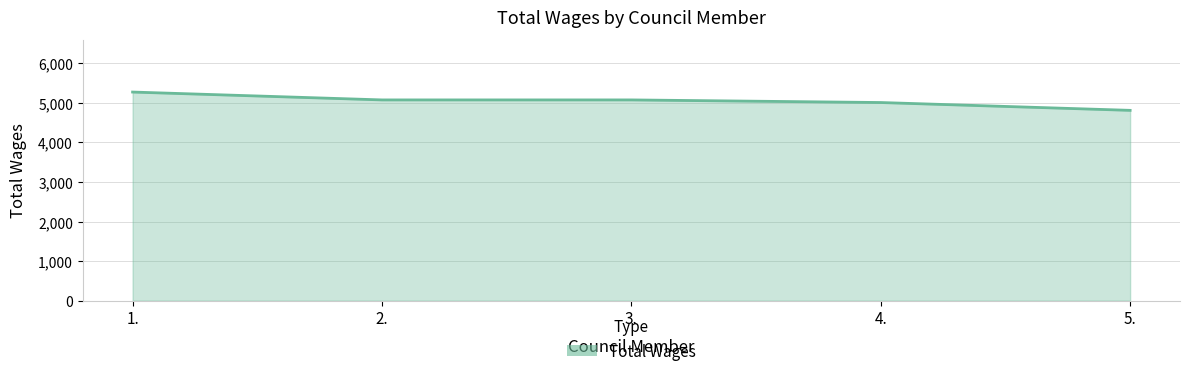

The chart shows a value of 5276 at 1.. True or false?

True